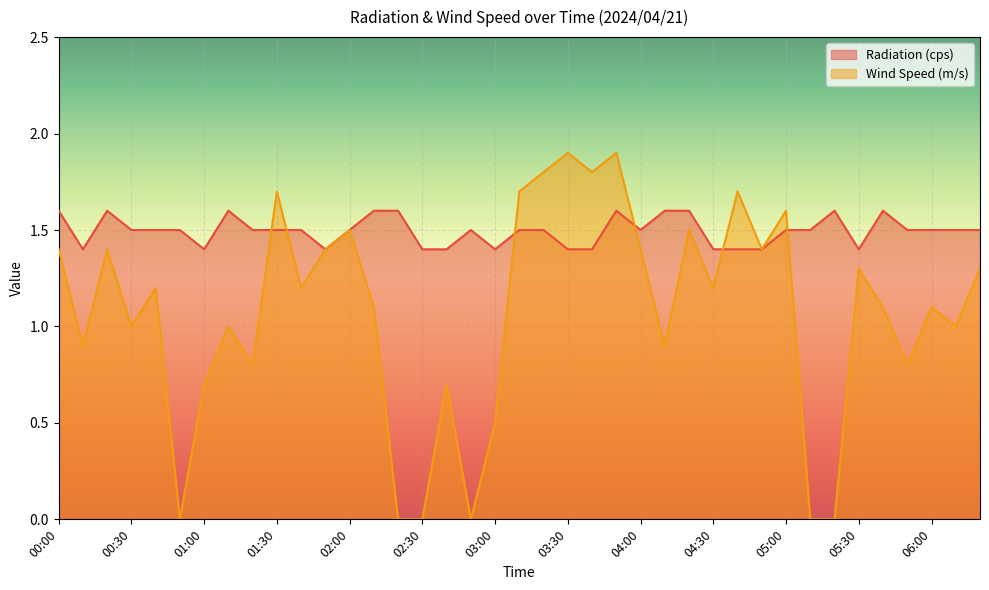

The value of Radiation (cps) at 03:00 is 0.3. True or false?

False